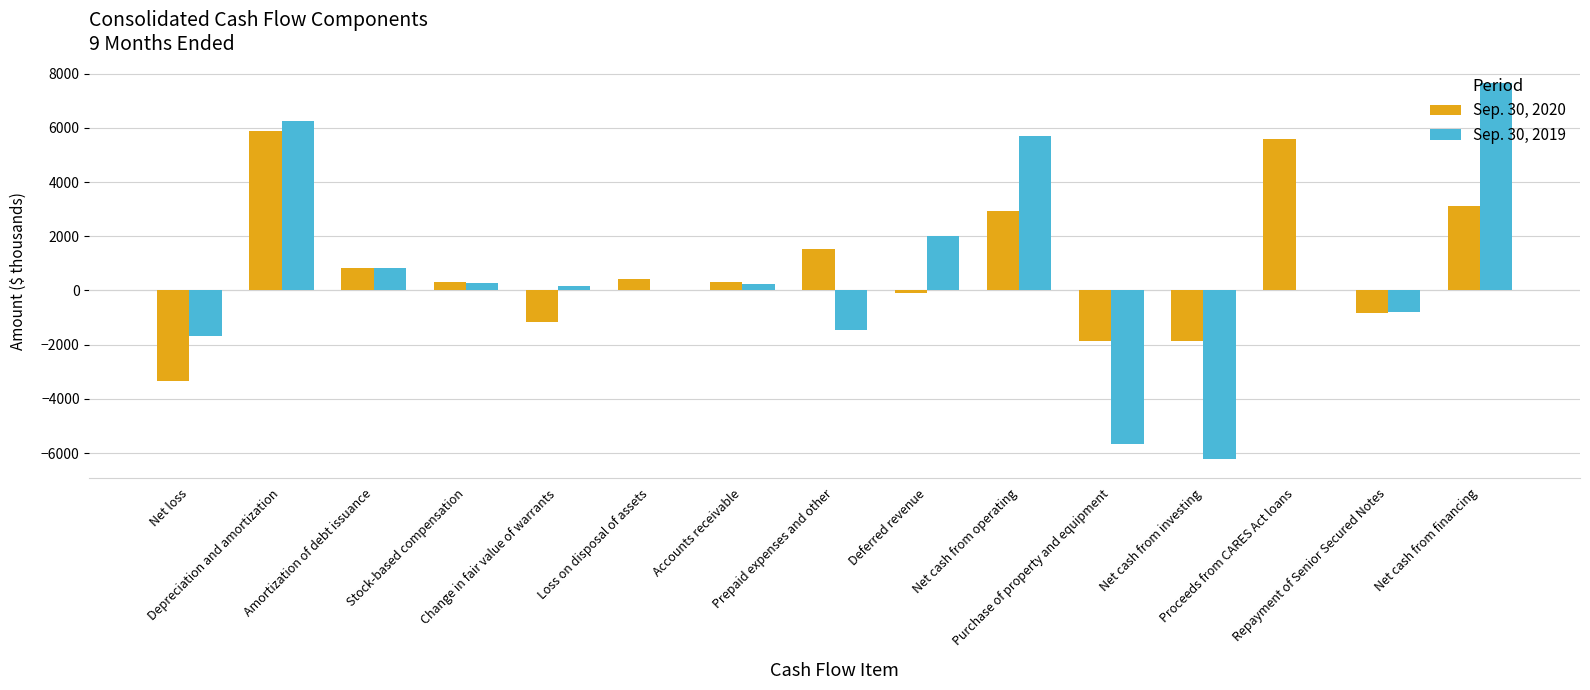

Which series has the largest range (max minus min)?

Sep. 30, 2019